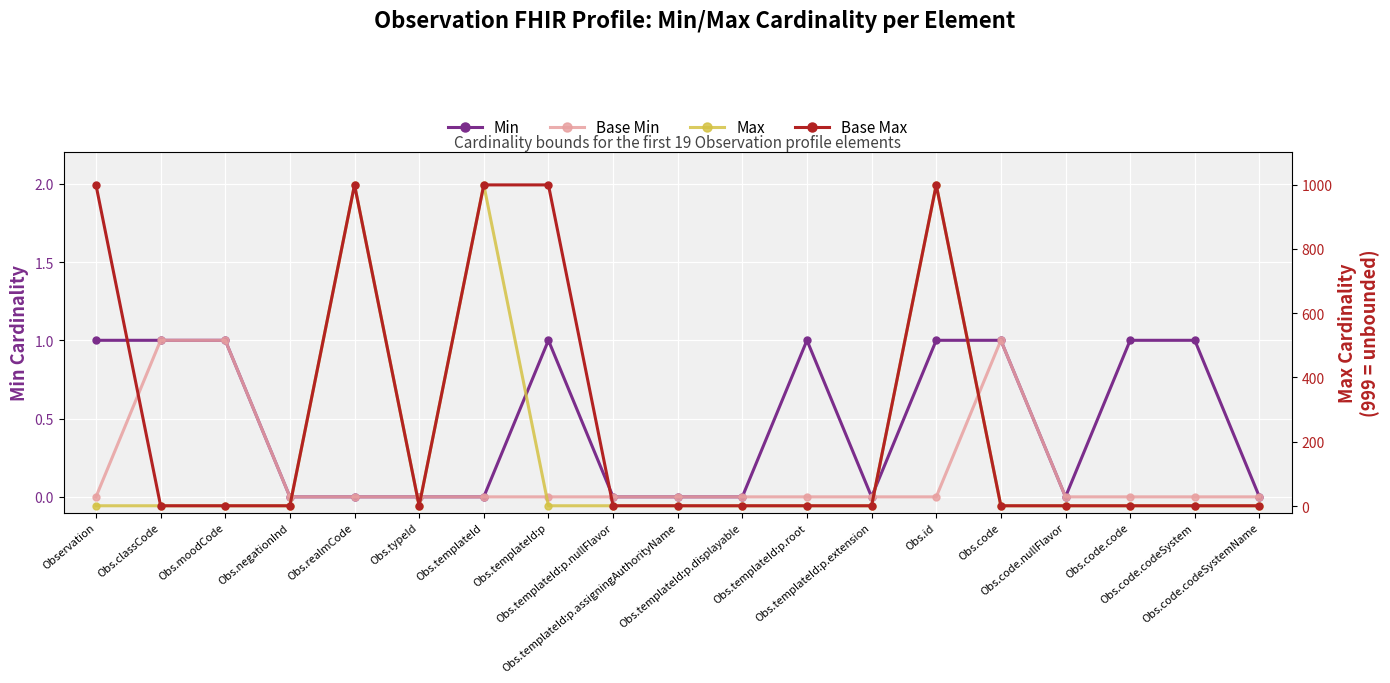

How many data points in Min are above 0?

9